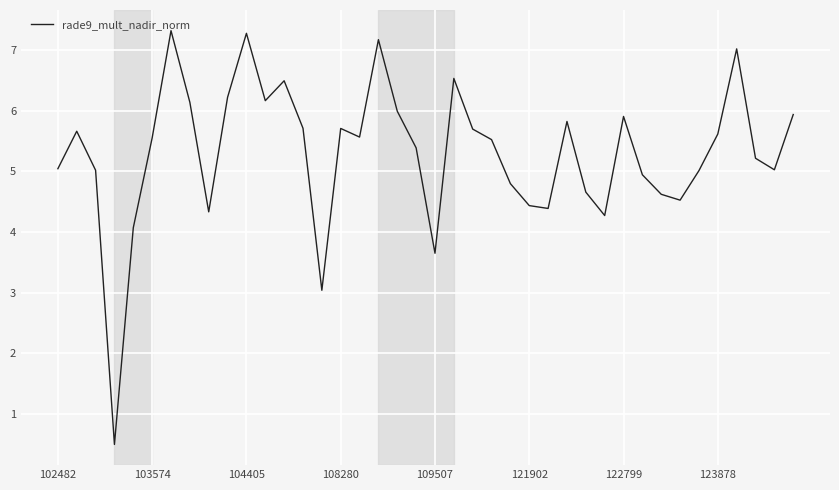

What is the greatest value displayed?

7.3